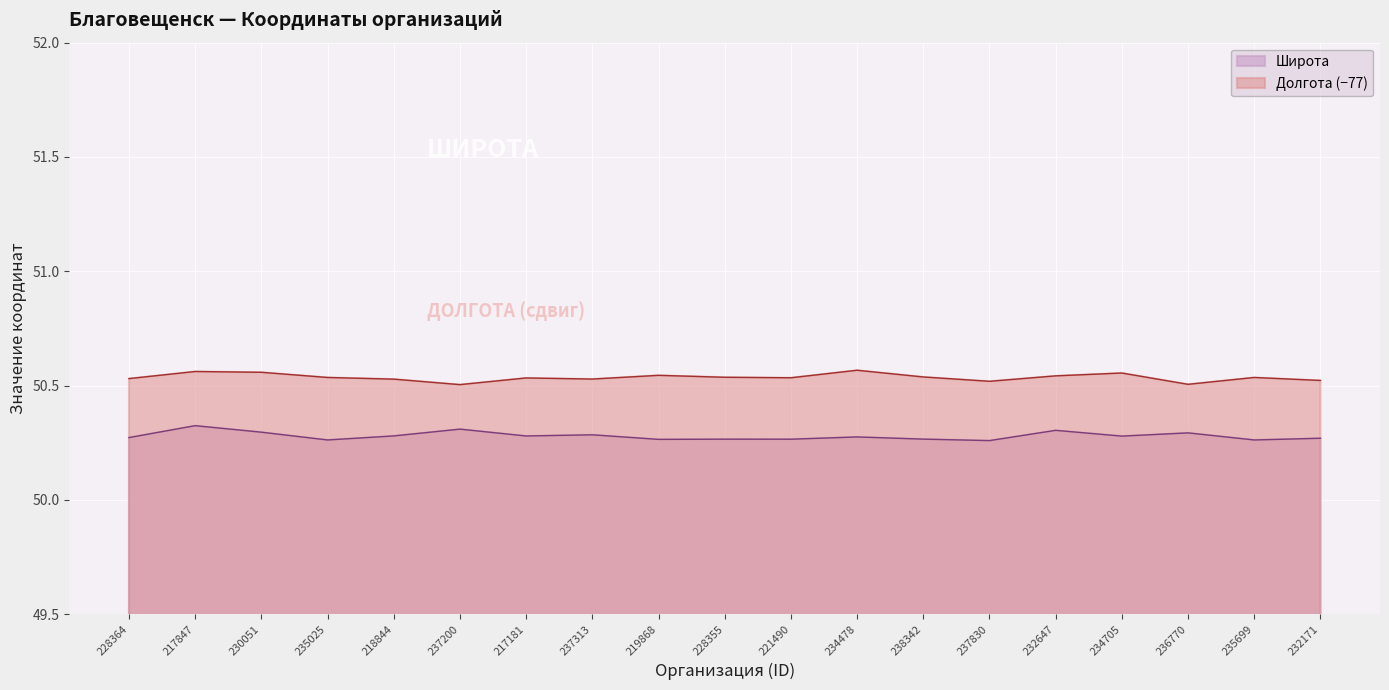

True or false: Долгота and Широта cross at least once.

False